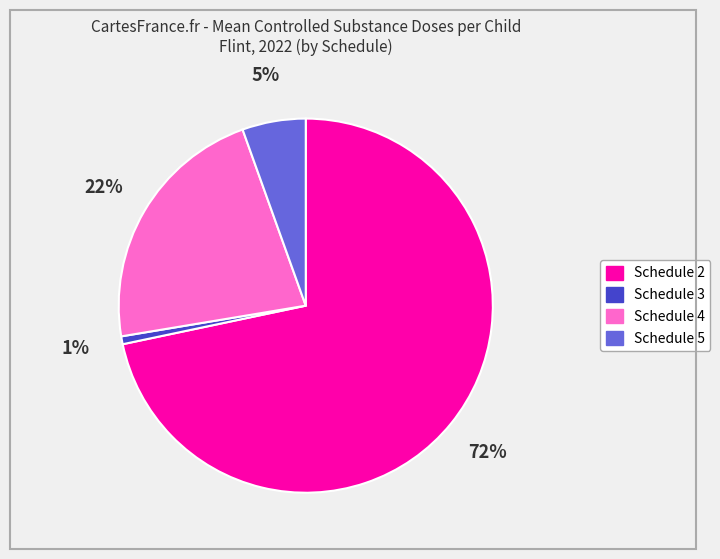

Is there any slice that represents more than half of the pie?

Yes